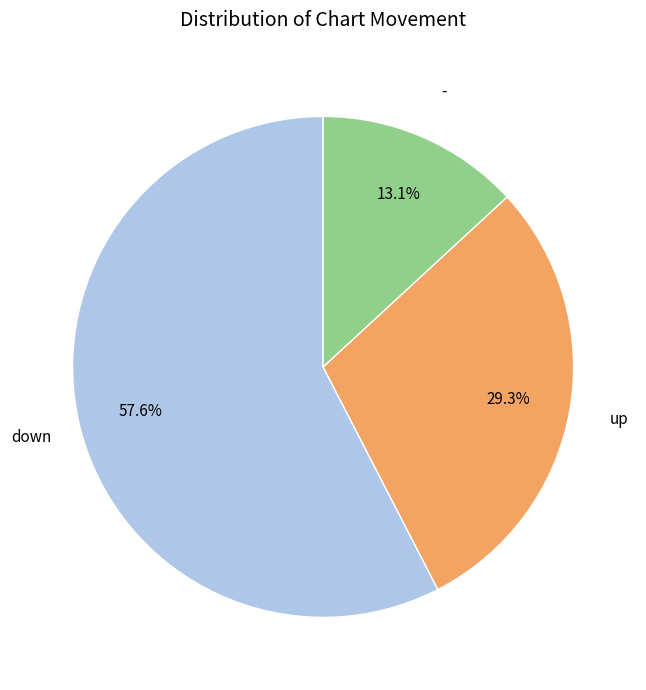

Does any single category account for the majority?

Yes